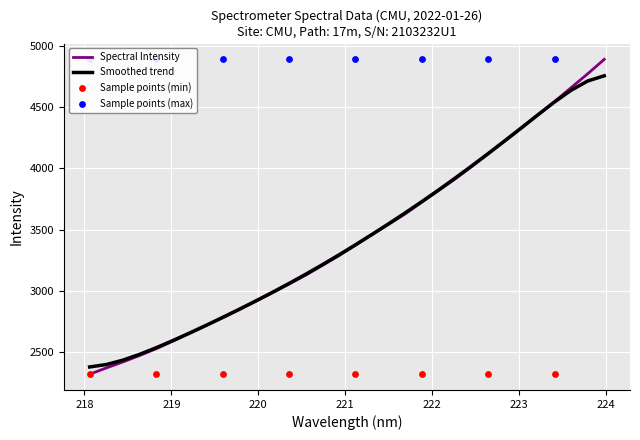

What is the change in value from 220.1623 to 220.5444?

+144.5